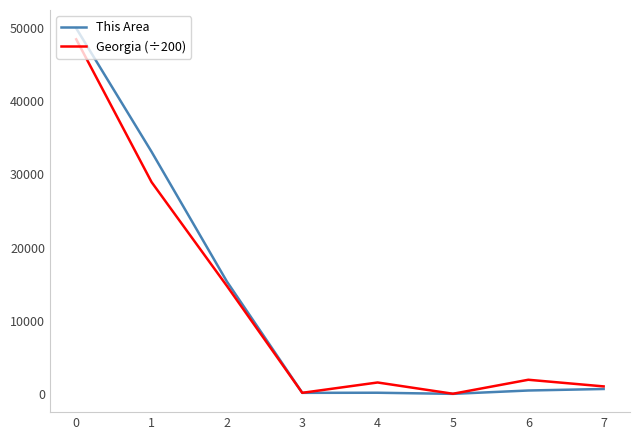

At 1, list the series in order from smallest to largest.

Georgia (÷200), This Area